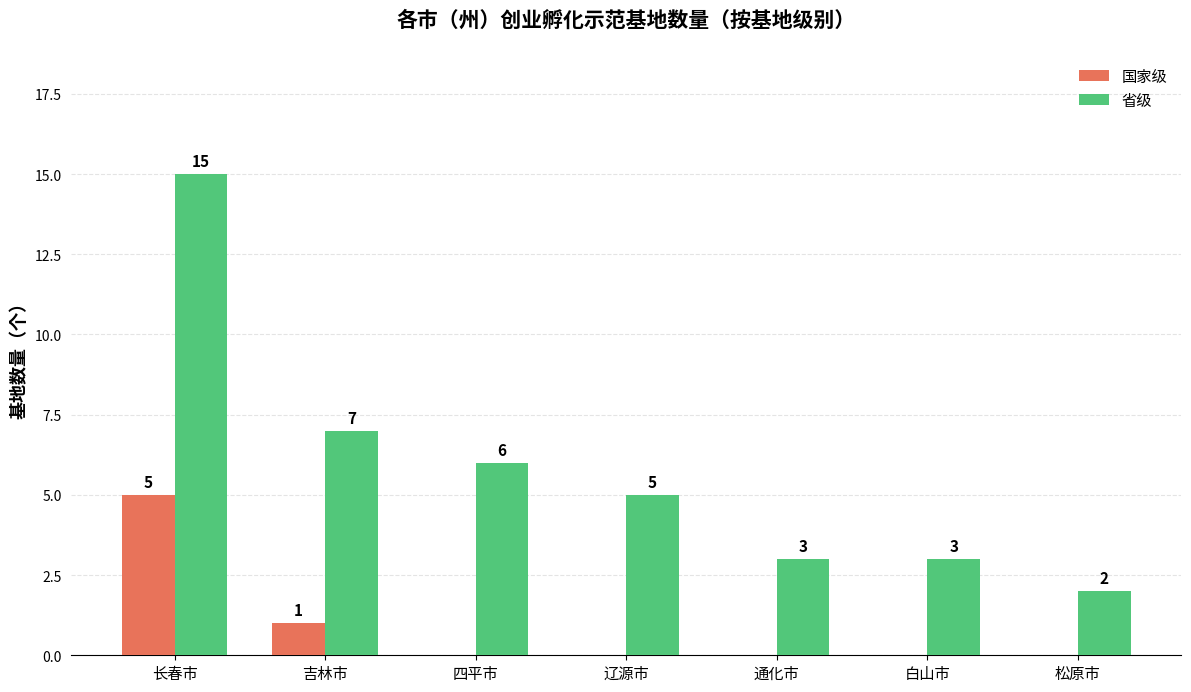

What is the sum of all 省级 values?

41